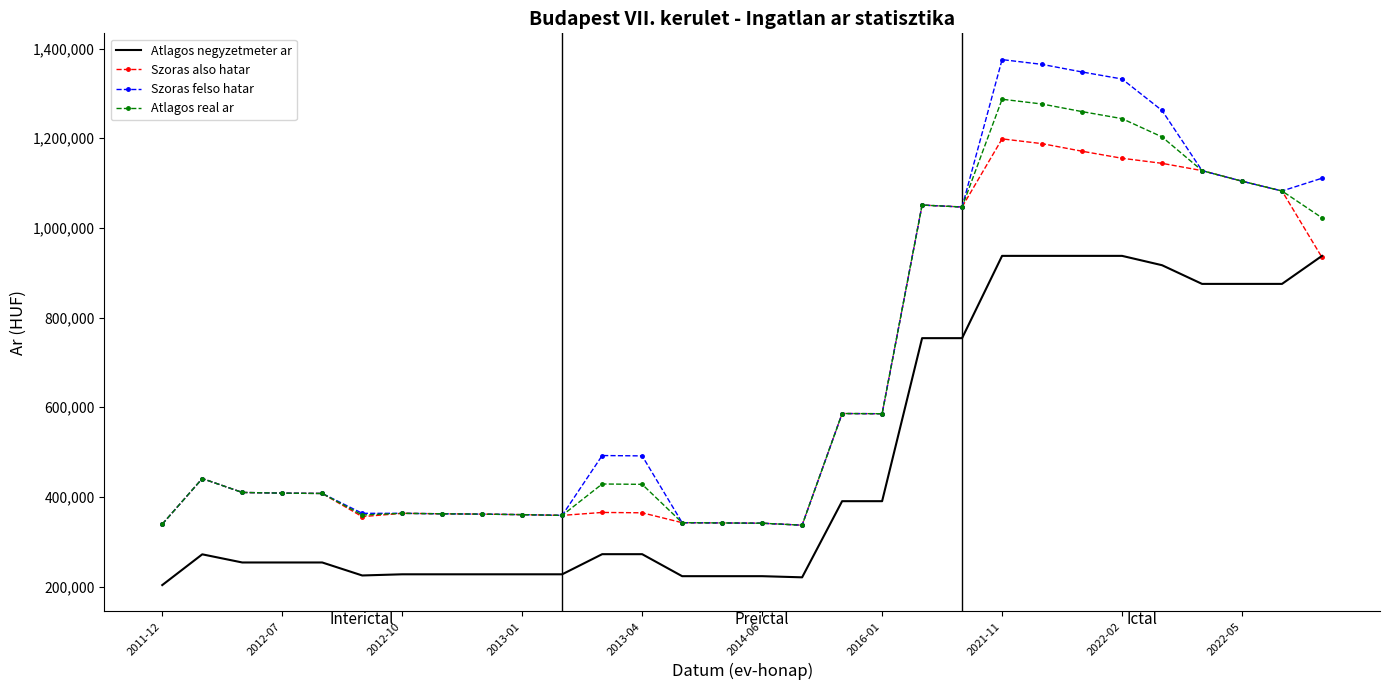

Which series has the widest spread of values?

Szoras felso hatar